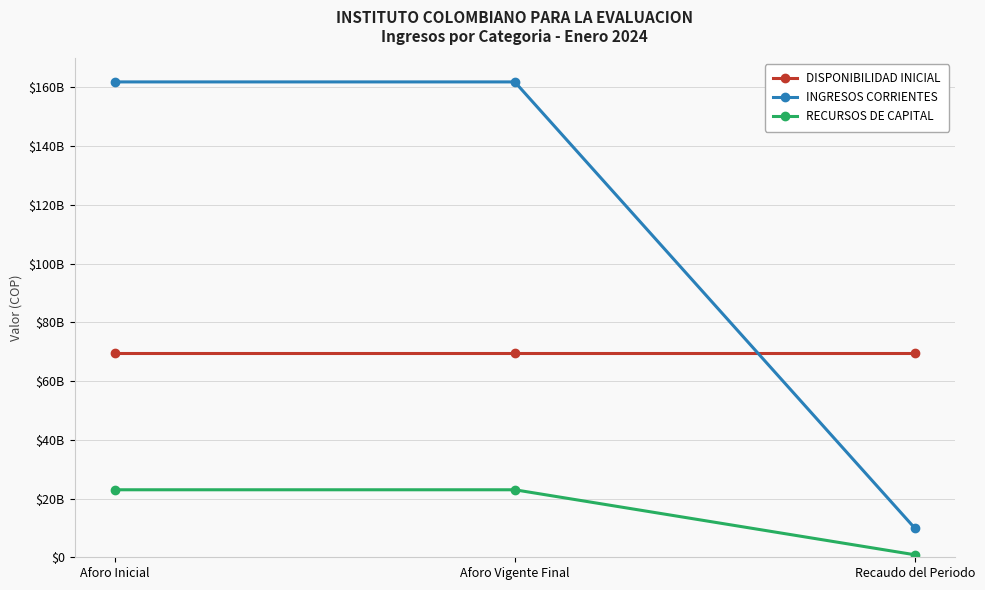

What position from the right is Recaudo del Periodo?

1